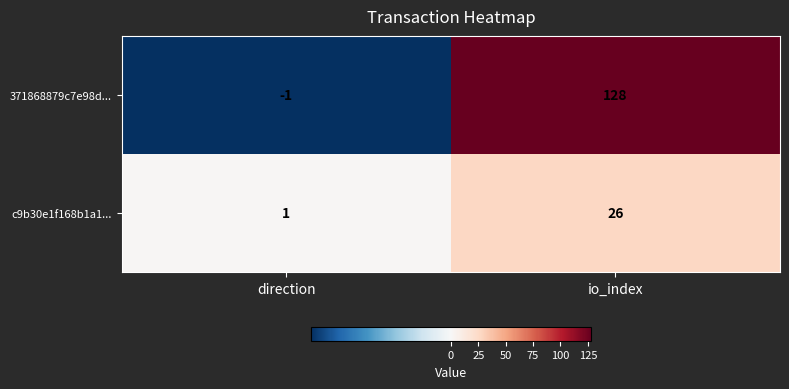

Reading left to right, extract all data points from this chart.

371868879c7e98d...: direction=-1	io_index=128
c9b30e1f168b1a1...: direction=1	io_index=26